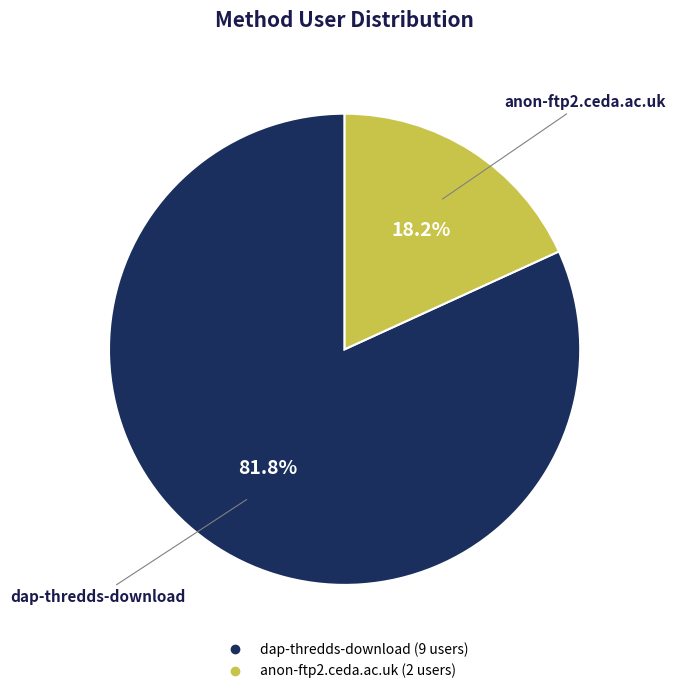

The dap-thredds-download slice represents 94% of the pie. True or false?

False